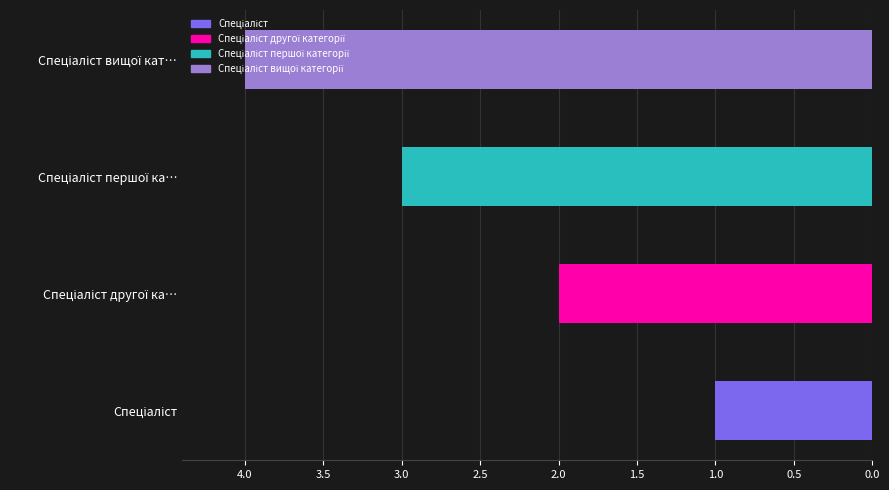

What is the sum of the values at Спеціаліст другої категорії and Спеціаліст?

3